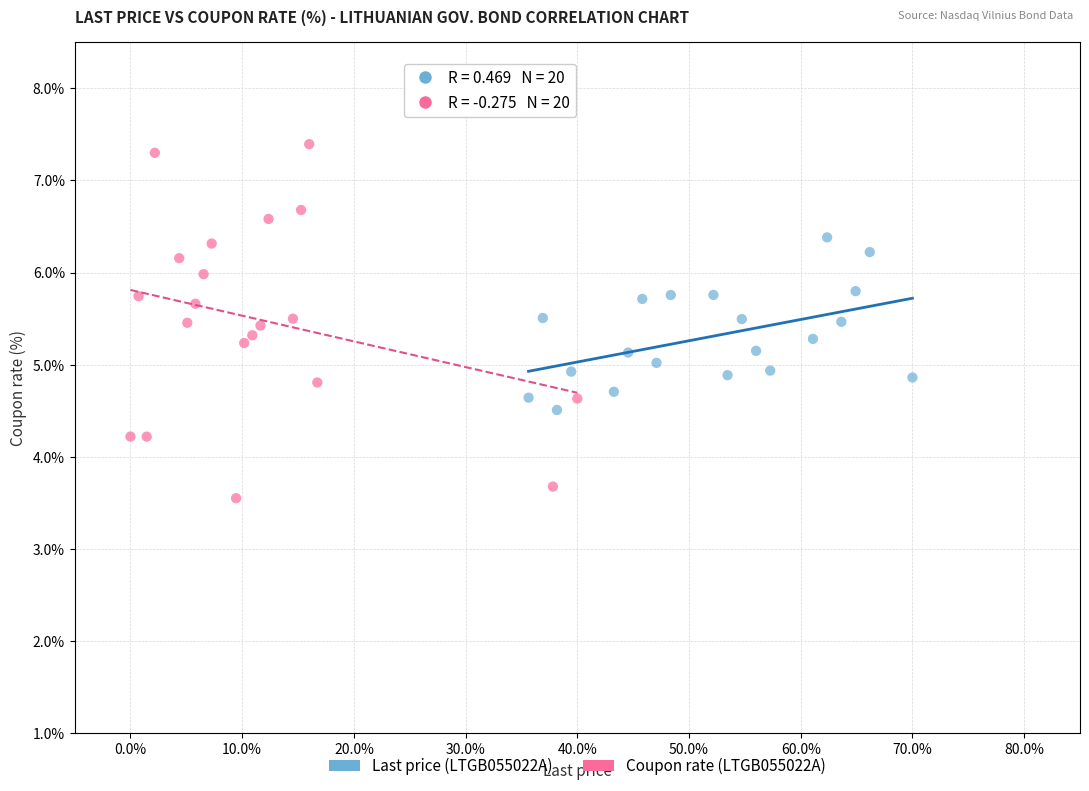

Which series reaches the maximum Y coordinate?

Coupon rate (LTGB055022A)